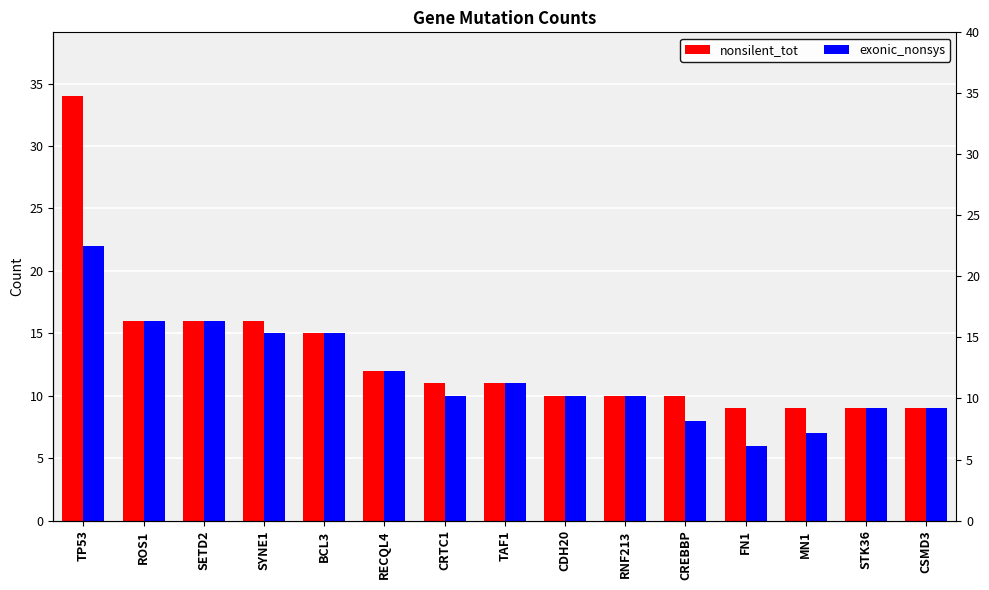

What is the value of the nonsilent_tot bar at the 5th from the left?

15